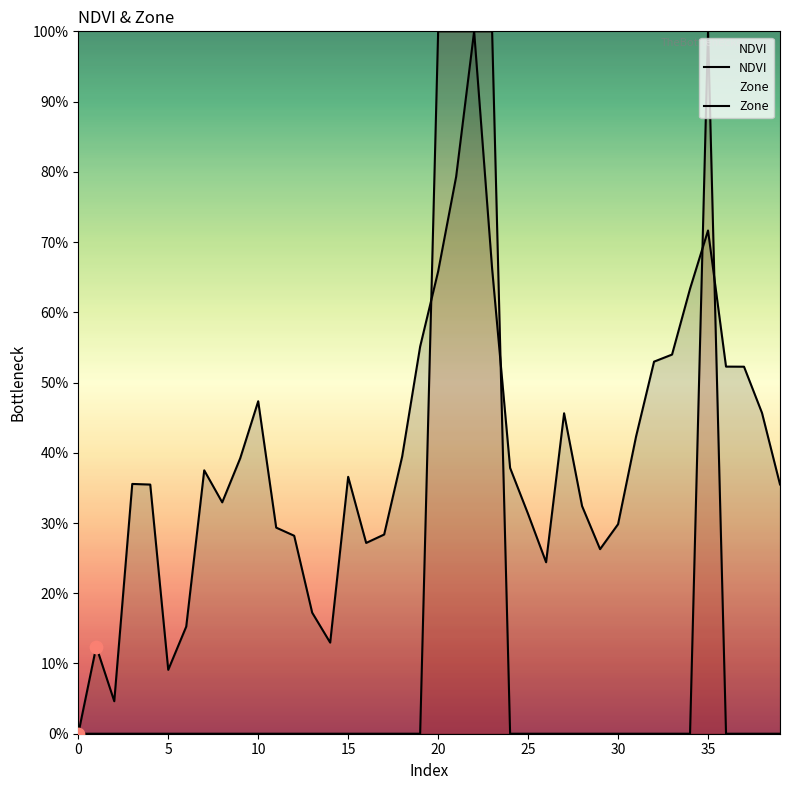

What are all the series names shown in the legend?

NDVI, Zone